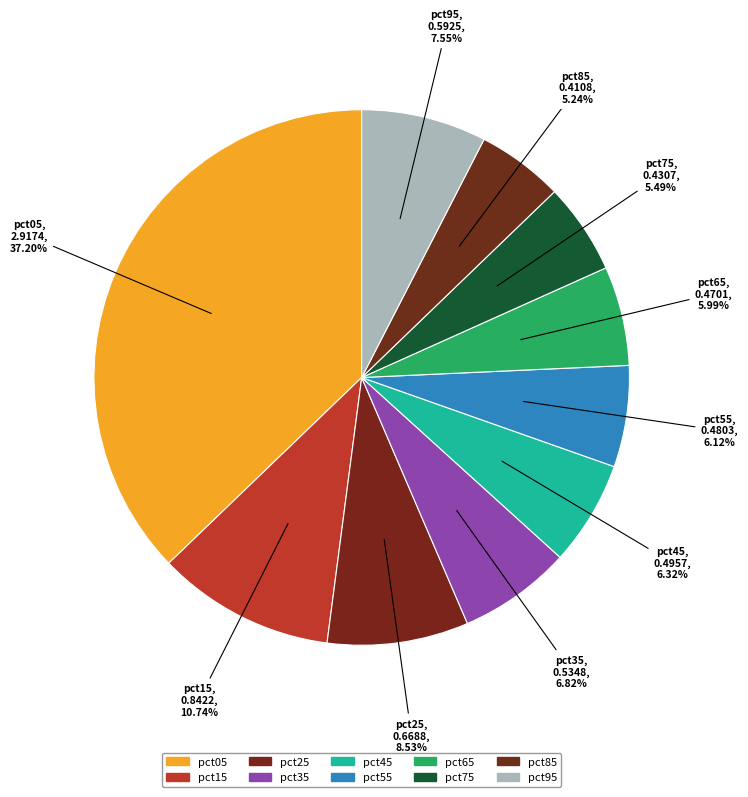

To the nearest percent, what is the average slice percentage?

10%